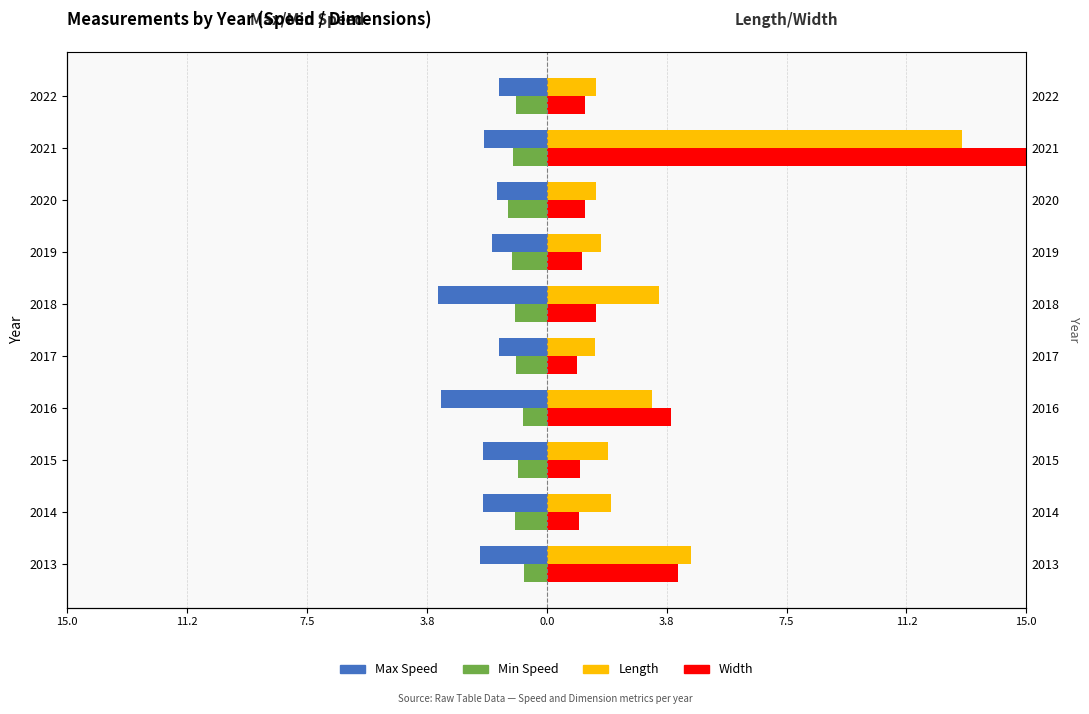

Which series has the largest total across all categories?

Width (×100 units)